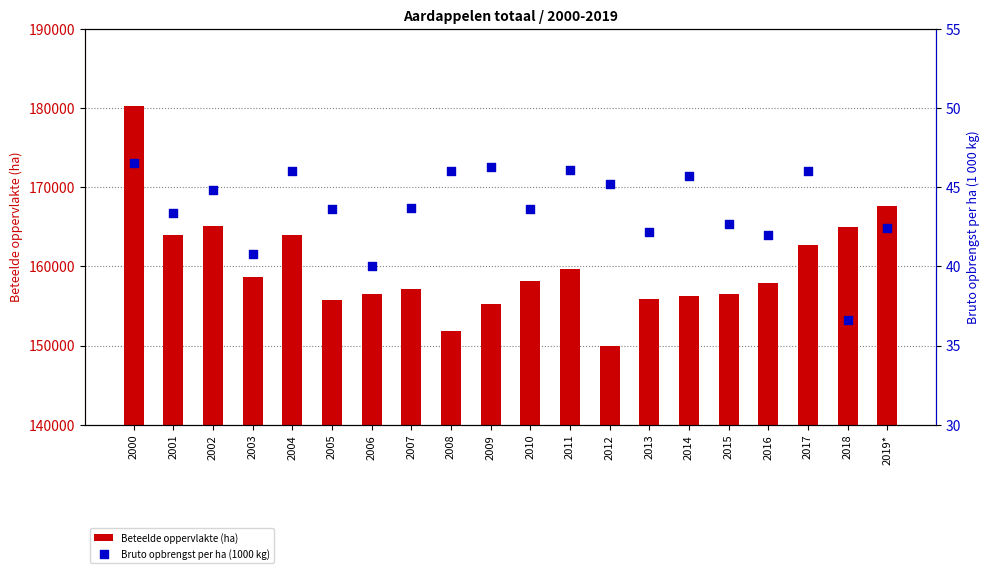

At which category is the sum across all series the highest?

2000